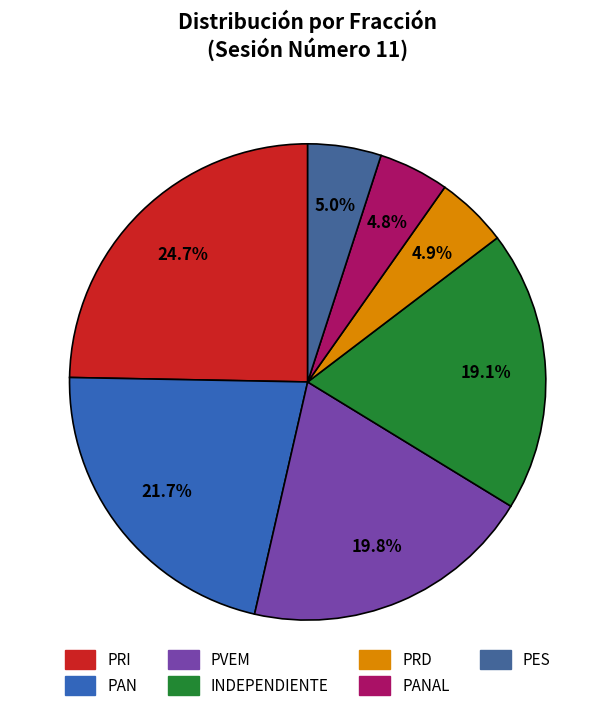

Rank the categories by value from highest to lowest.

PRI, PAN, PVEM, INDEPENDIENTE, PES, PRD, PANAL